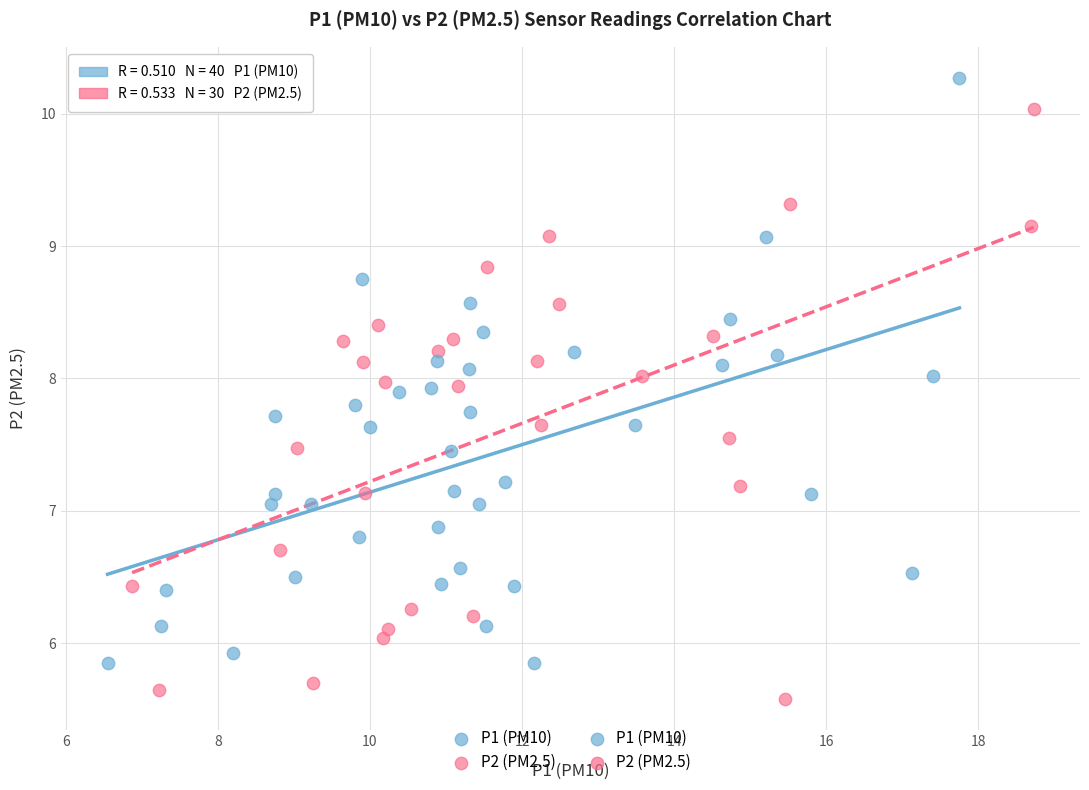

Which series reaches the minimum Y coordinate?

P2 (PM2.5)